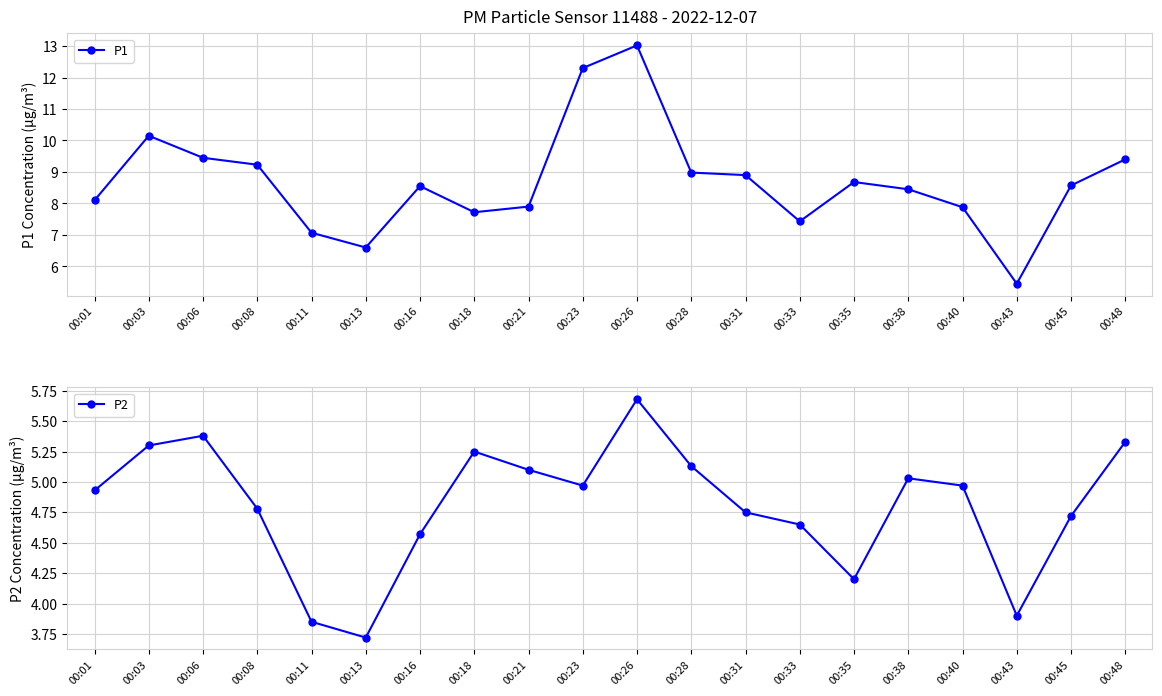

True or false: P2 and P1 cross at least once.

False